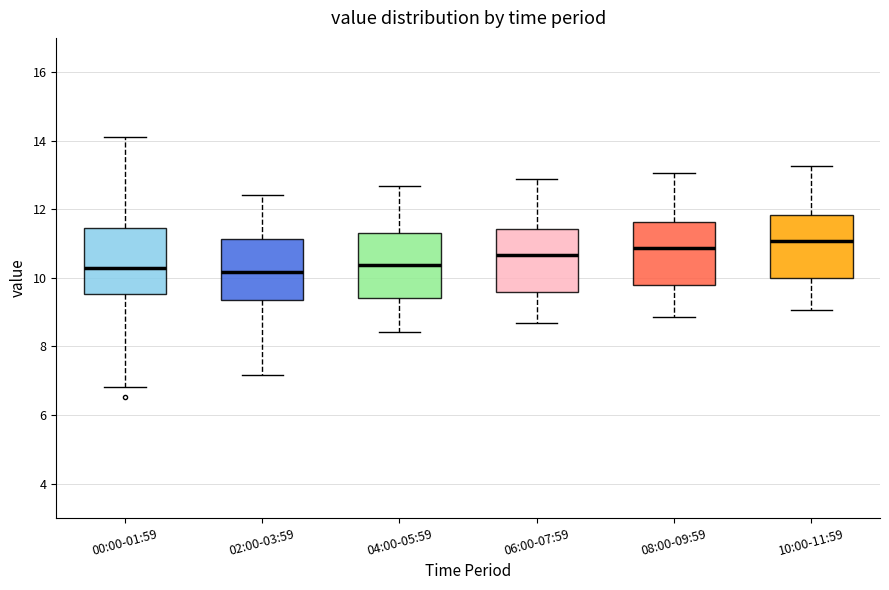

Reading left to right, transcribe this box plot: for each box, give where its median line is, the range the box spans, and where its two whiskers end, as read against the y-axis. The values are not printed on the chart, so give them approximately, as read against the axis.

00:00-01:59: median 10.4, box 9.6 to 11.4, whiskers 6.8 to 14.2
02:00-03:59: median 10.2, box 9.4 to 11.2, whiskers 7.2 to 12.4
04:00-05:59: median 10.4, box 9.4 to 11.4, whiskers 8.4 to 12.6
06:00-07:59: median 10.6, box 9.6 to 11.4, whiskers 8.6 to 12.8
08:00-09:59: median 10.8, box 9.8 to 11.6, whiskers 8.8 to 13.0
10:00-11:59: median 11.0, box 10.0 to 11.8, whiskers 9.0 to 13.2